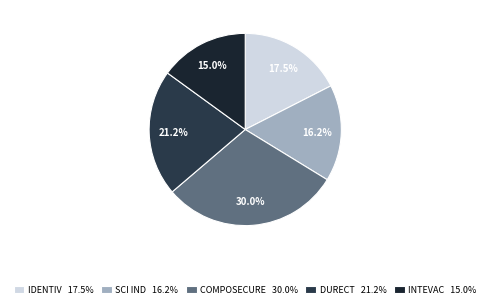

Is there a majority slice in this chart?

No